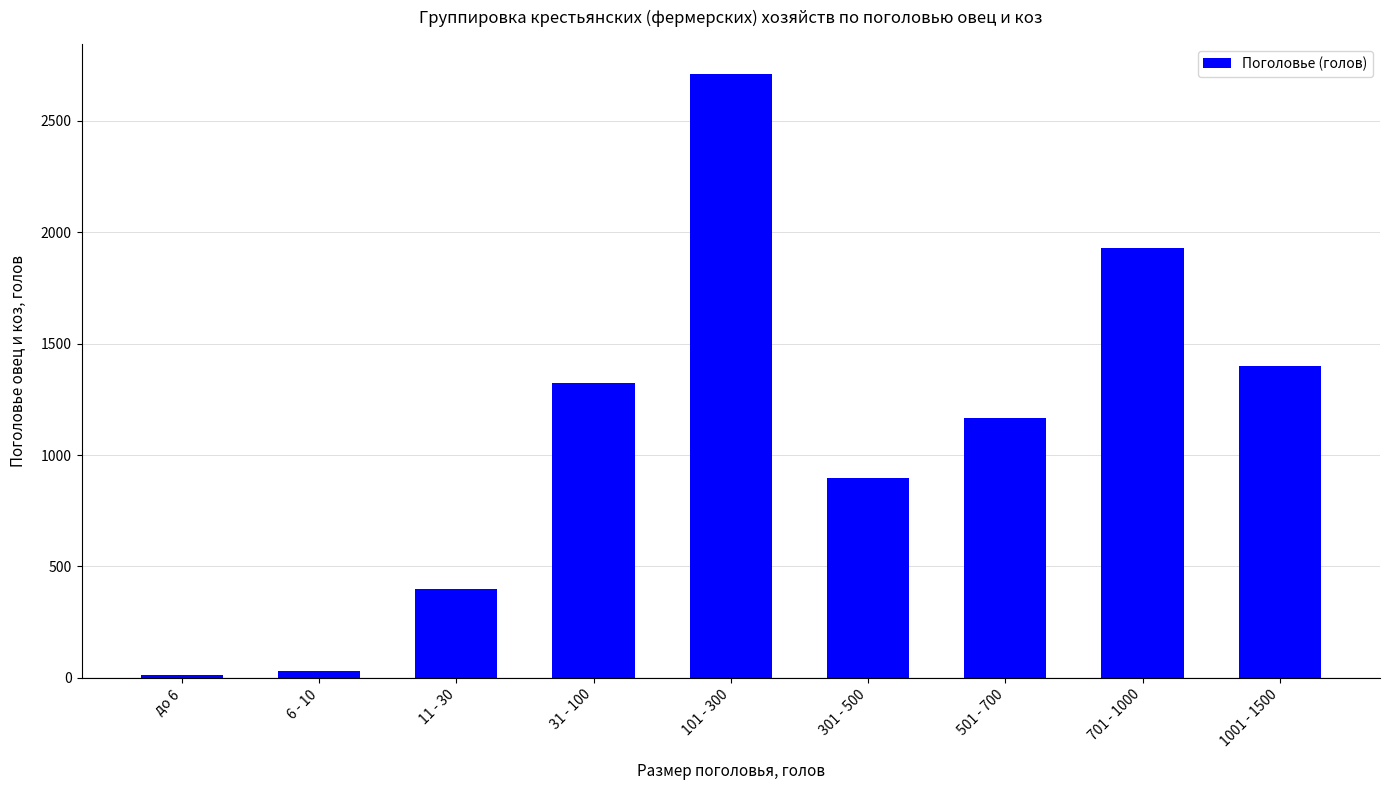

Which has a higher value, 11 - 30 or до 6?

11 - 30